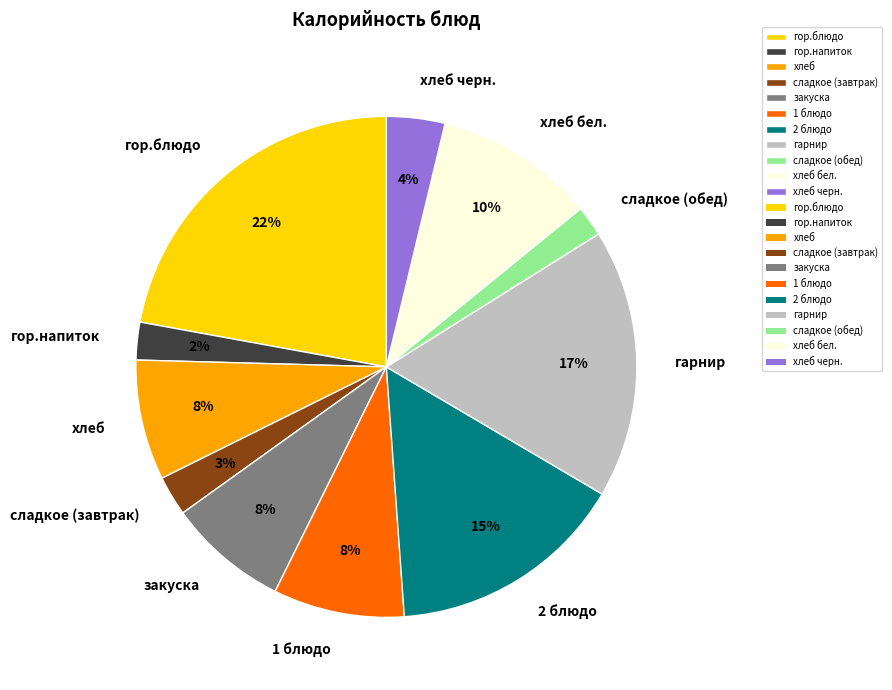

Combined, do сладкое (обед) and хлеб account for over 50%?

No